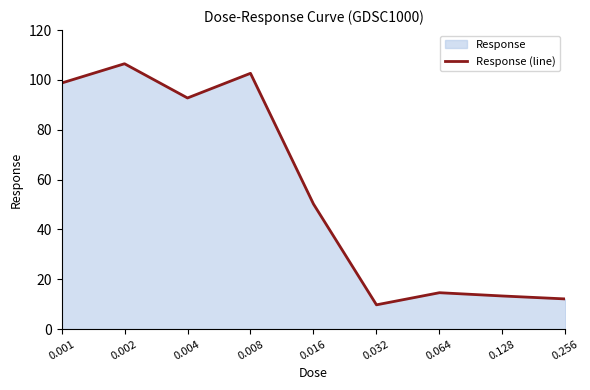

List the labels in order of value, smallest first.

0.032, 0.256, 0.128, 0.064, 0.016, 0.004, 0.001, 0.008, 0.002